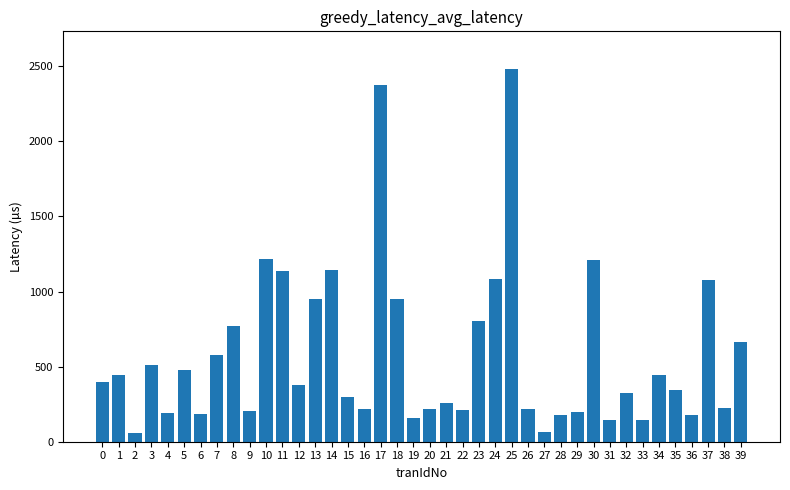

Which has a higher value, 1 or 9?

1